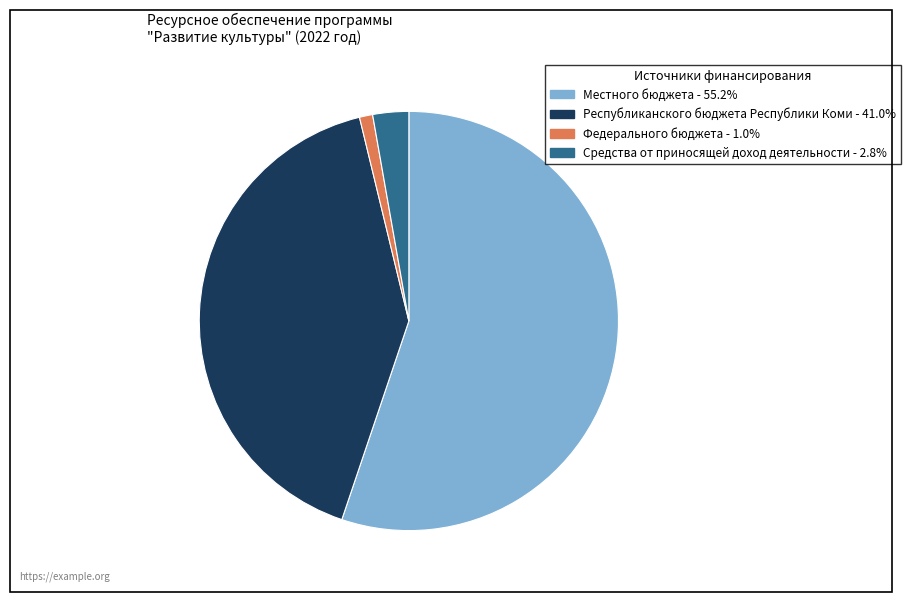

Does Республиканского бюджета Республики Коми account for over 50% of the chart?

No